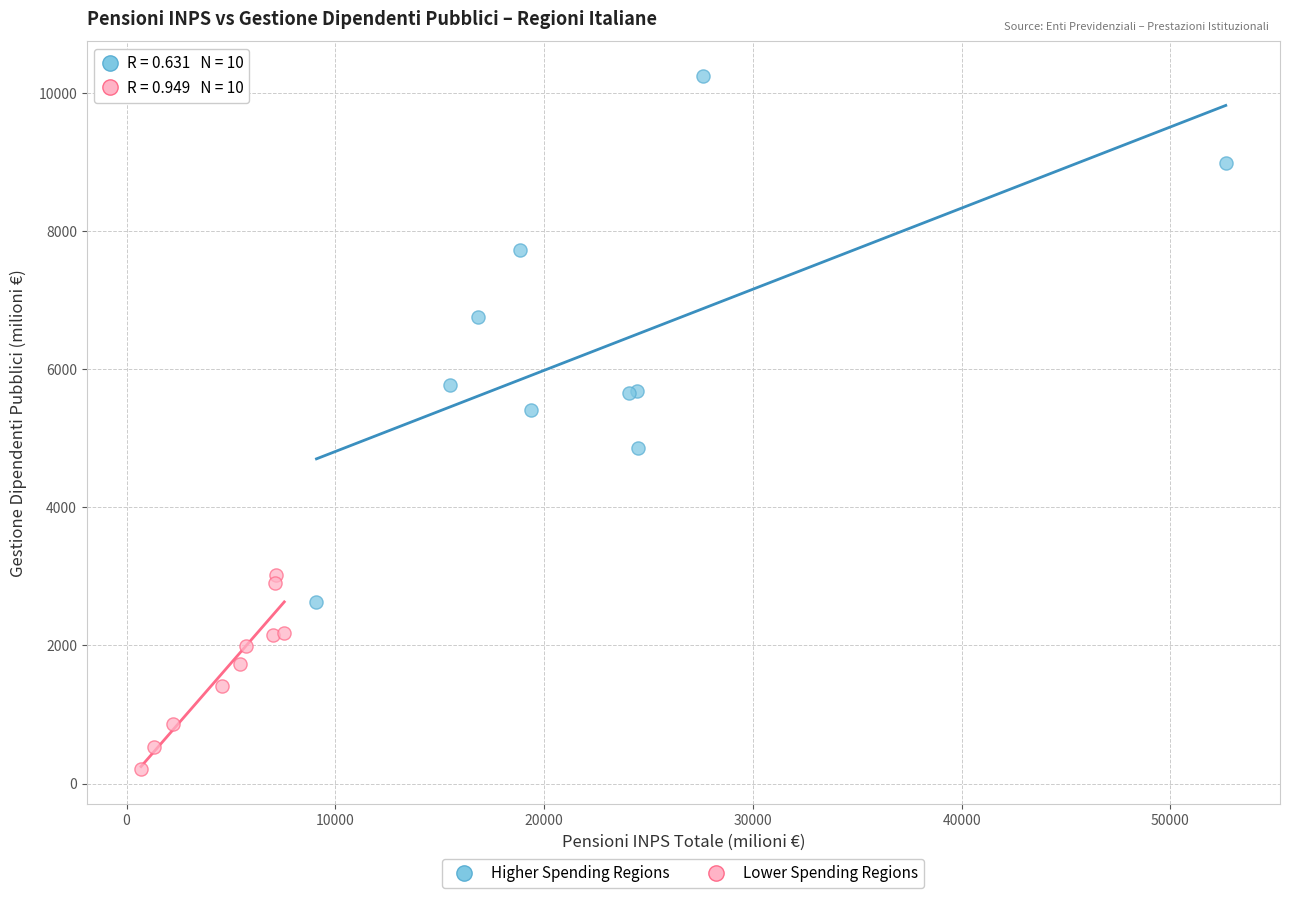

Which series reaches the maximum Y coordinate?

Higher Spending Regions